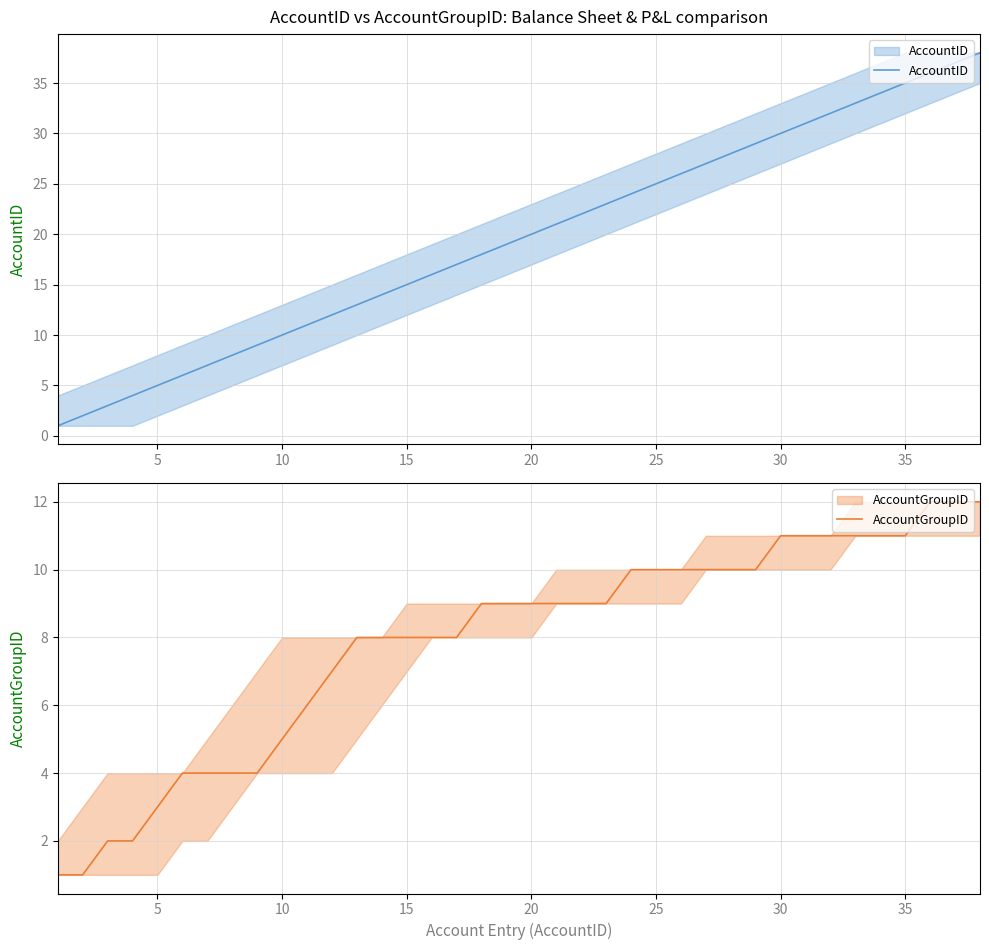

What is the highest value of the AccountGroupID series?

12